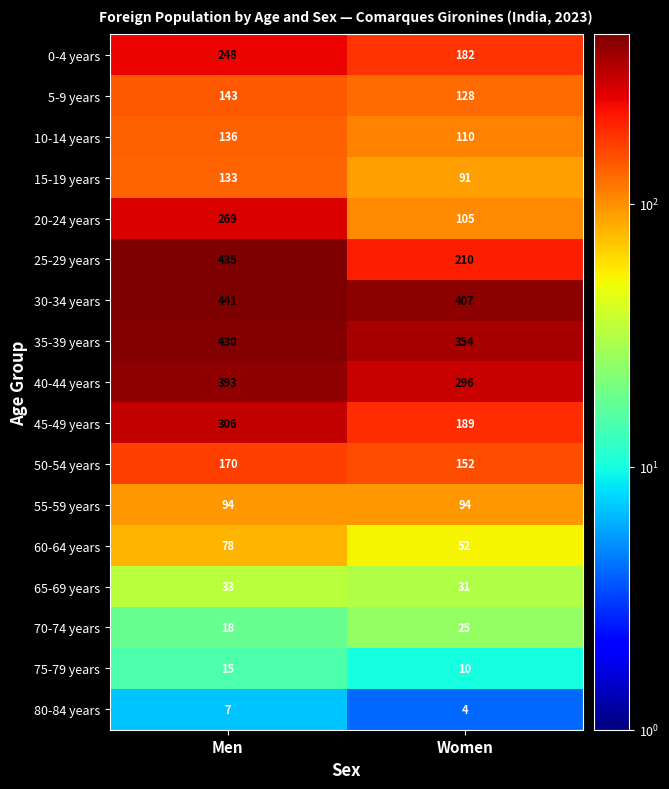

Which series has the largest range (max minus min)?

25-29 years